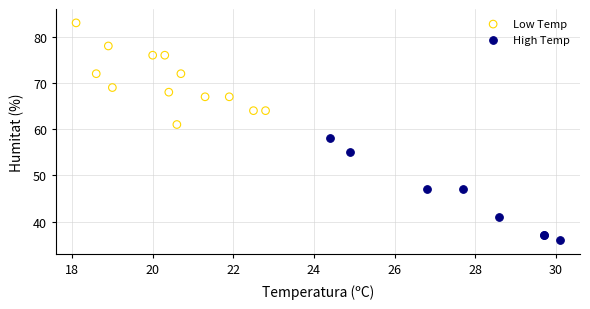

Which series reaches the maximum Y coordinate?

Low Temp